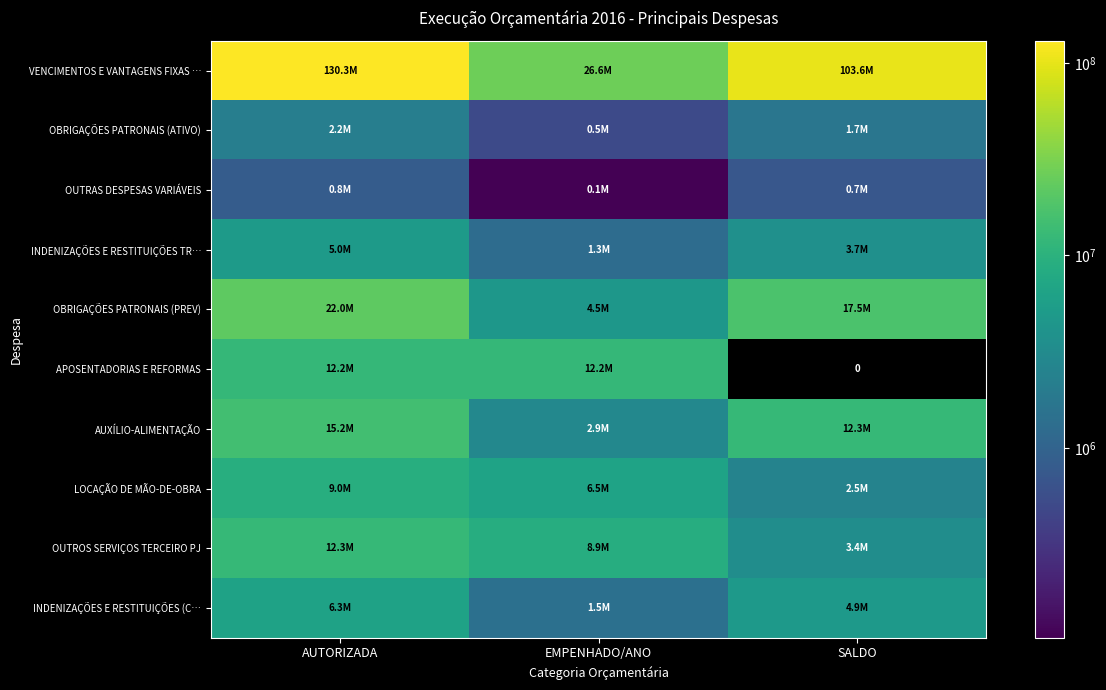

At which category is the sum across all series the highest?

AUTORIZADA